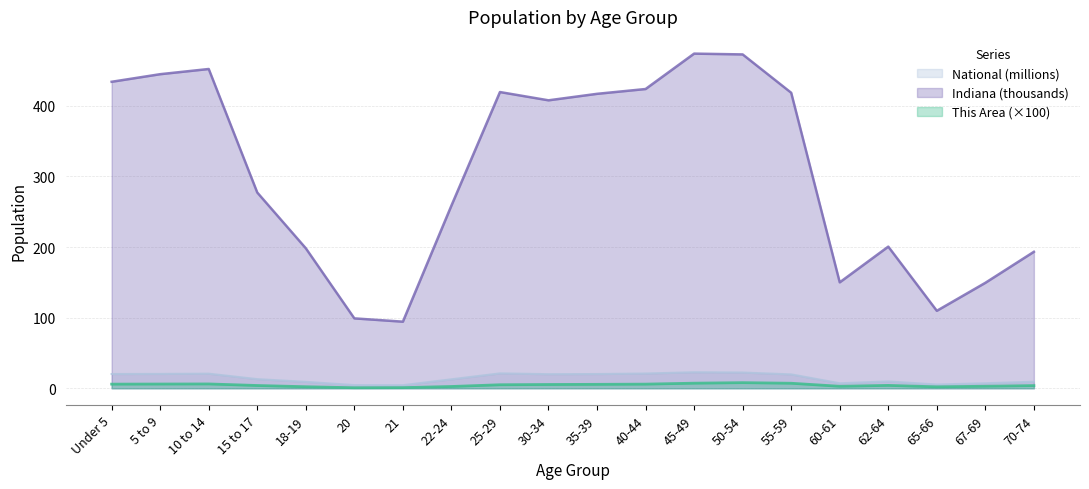

Reading left to right, extract all data points from this chart.

This Area: Under 5=5.9	5 to 9=6.0	10 to 14=6.1	15 to 17=3.9	18-19=2.2	20=0.8	21=0.9	22-24=2.5	25-29=5.0	30-34=5.3	35-39=5.6	40-44=5.9	45-49=7.2	50-54=8.0	55-59=7.1	60-61=2.8	62-64=4.1	65-66=2.0	67-69=2.9	70-74=3.8
Indiana: Under 5=434.1	5 to 9=444.8	10 to 14=452.2	15 to 17=277.2	18-19=198.3	20=99.0	21=94.3	22-24=258.7	25-29=419.5	30-34=407.8	35-39=417.0	40-44=423.8	45-49=473.9	50-54=472.8	55-59=418.5	60-61=150.0	62-64=200.6	65-66=109.7	67-69=149.3	70-74=193.3
National: Under 5=20.2	5 to 9=20.3	10 to 14=20.7	15 to 17=13.0	18-19=9.1	20=4.5	21=4.4	22-24=12.7	25-29=21.1	30-34=20.0	35-39=20.2	40-44=20.9	45-49=22.7	50-54=22.3	55-59=19.7	60-61=7.1	62-64=9.7	65-66=5.3	67-69=7.1	70-74=9.3